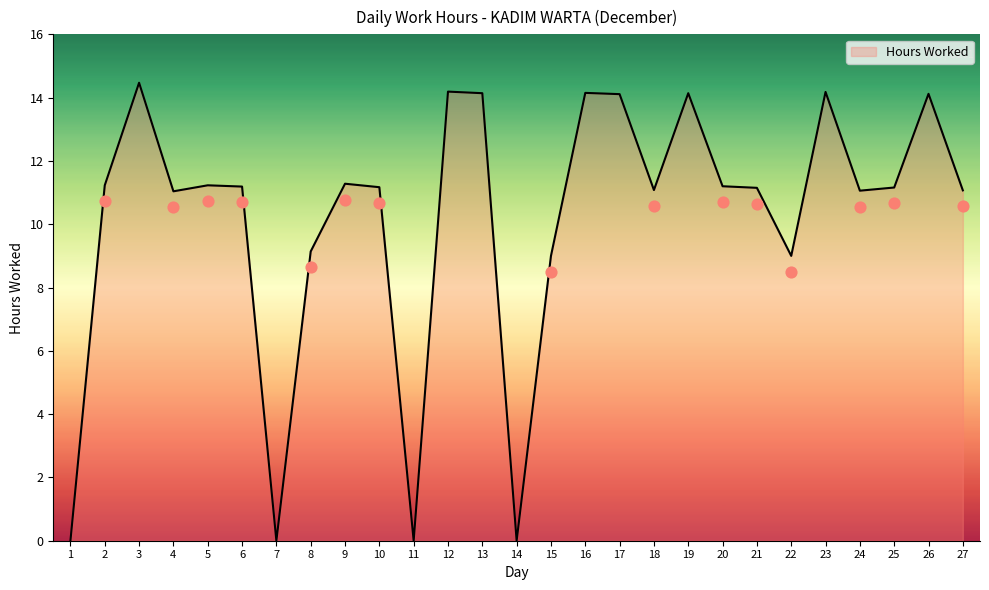

What is the change in value from 5 to 21?

-0.1